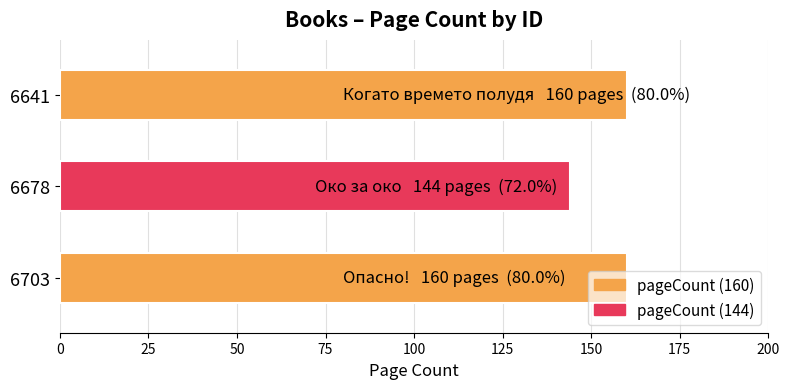

Are the bars grouped side by side (vs. stacked)?

No